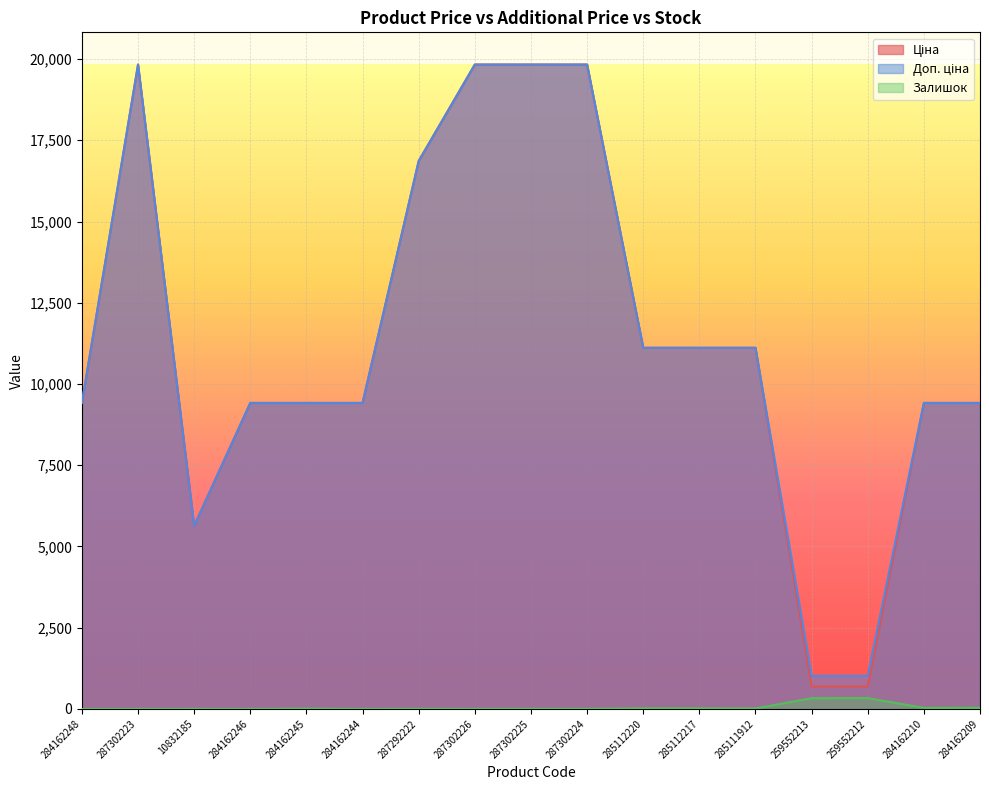

What is the sum of the Доп. ціна values at 285112220 and 287302226?

30944.7